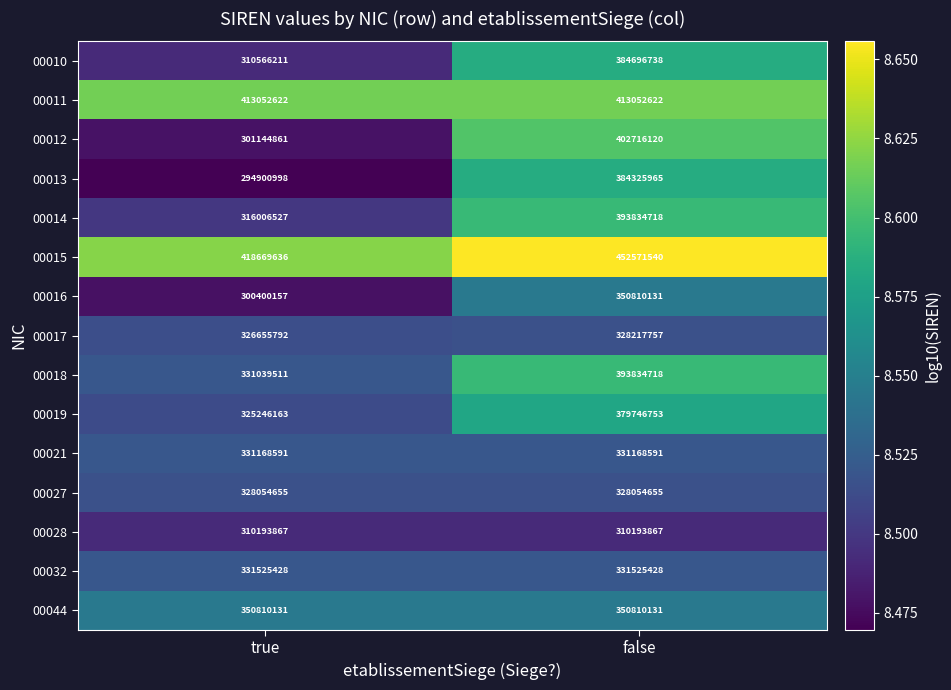

What is the average value of the 00044 series?

350810131